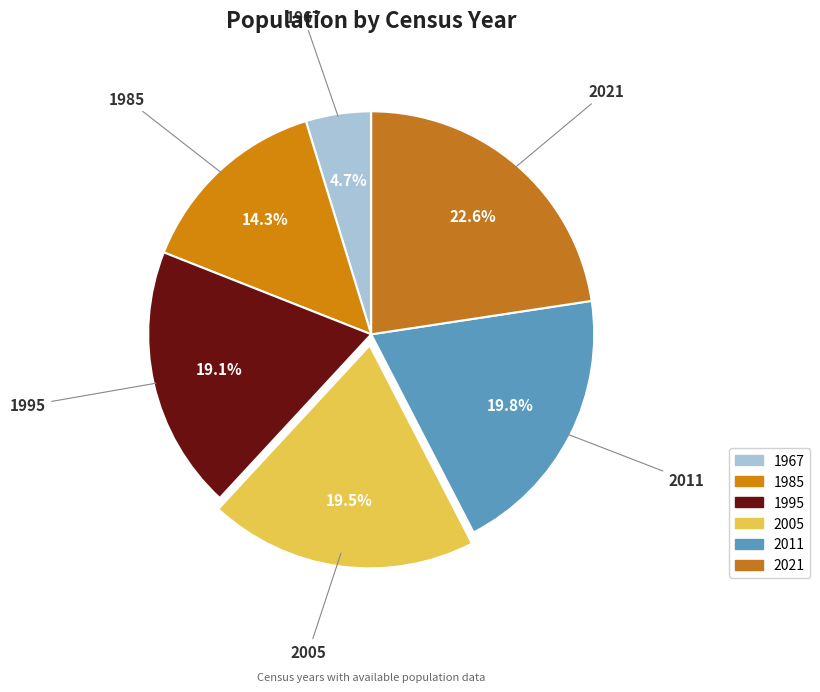

Which slice is the largest?

2021